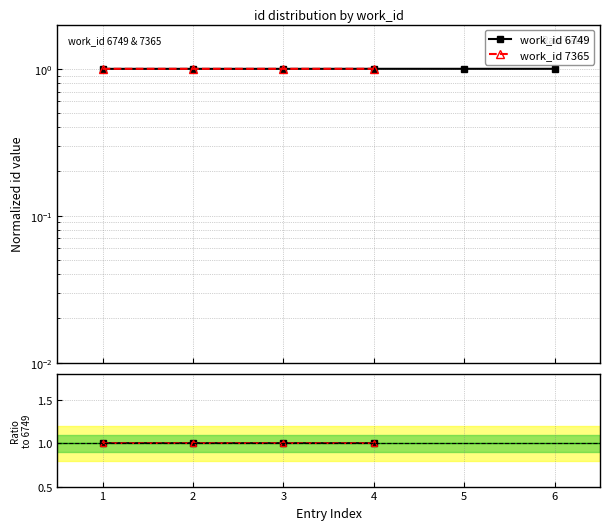

True or false: work_id 6749 and work_id 7365 cross at least once.

False